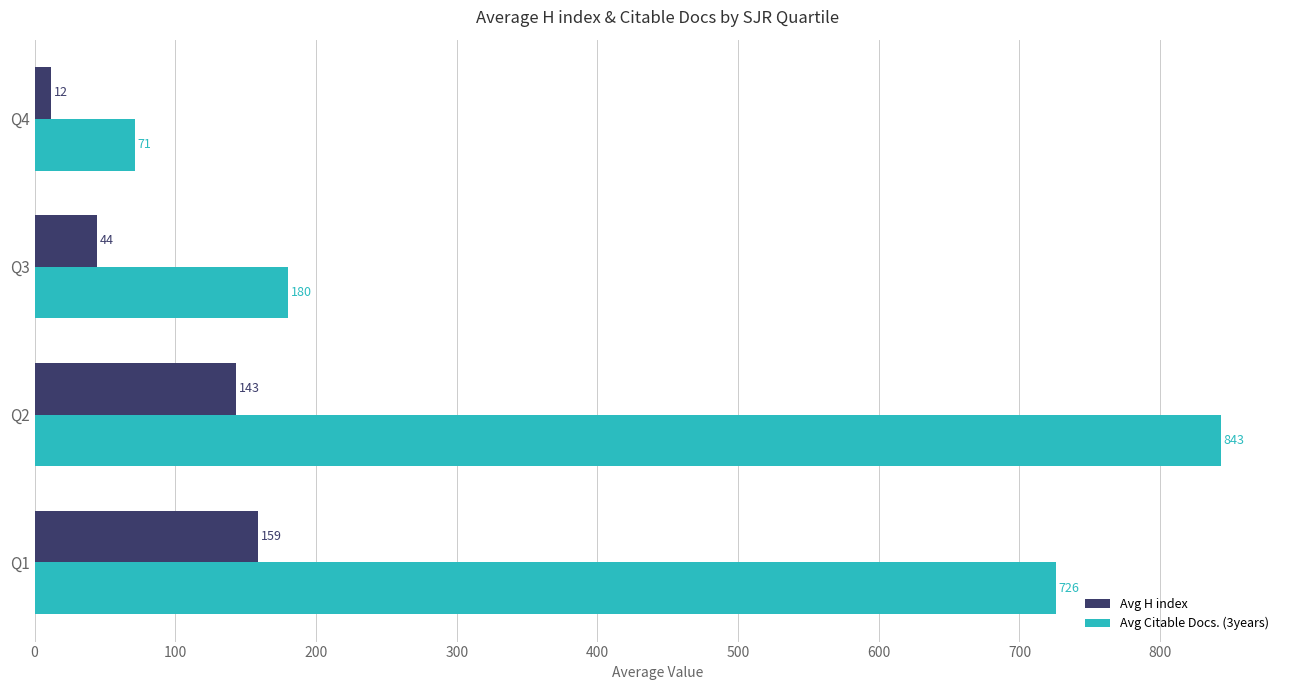

List the series in order of their overall mean, lowest first.

Avg H index, Avg Citable Docs. (3years)